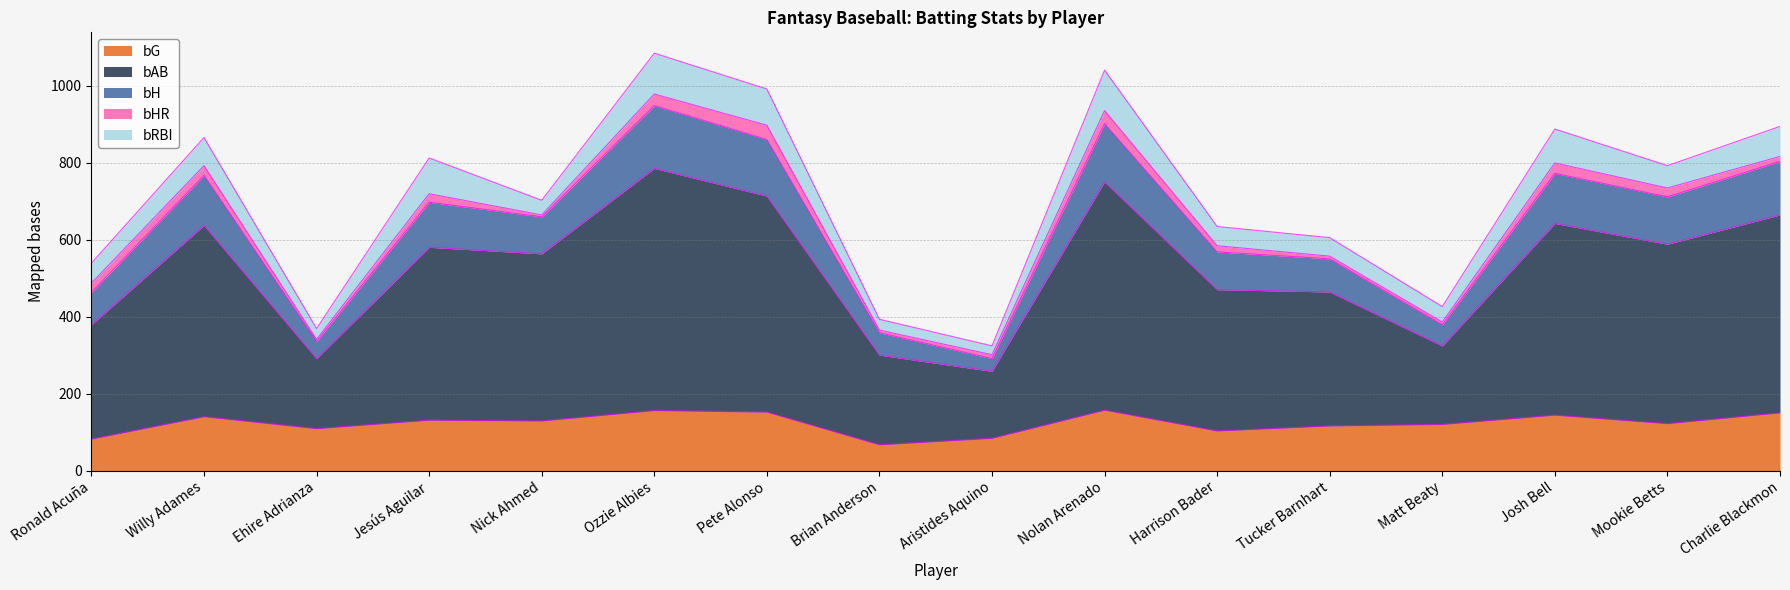

Does the chart display data point markers on the line(s)?

No